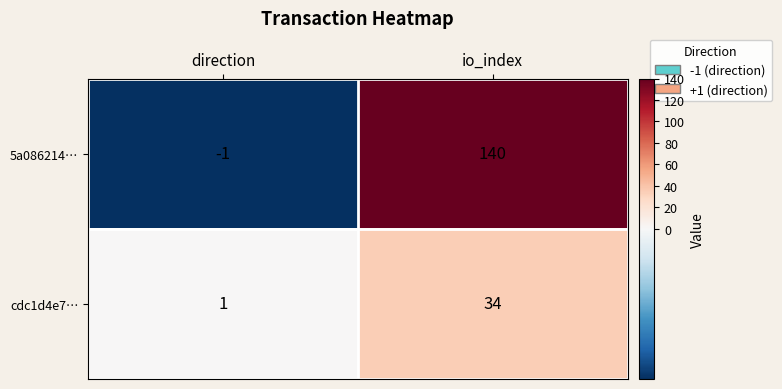

Reading left to right, what are all the values shown in this chart?

5a086214…: -1	140
cdc1d4e7…: 1	34